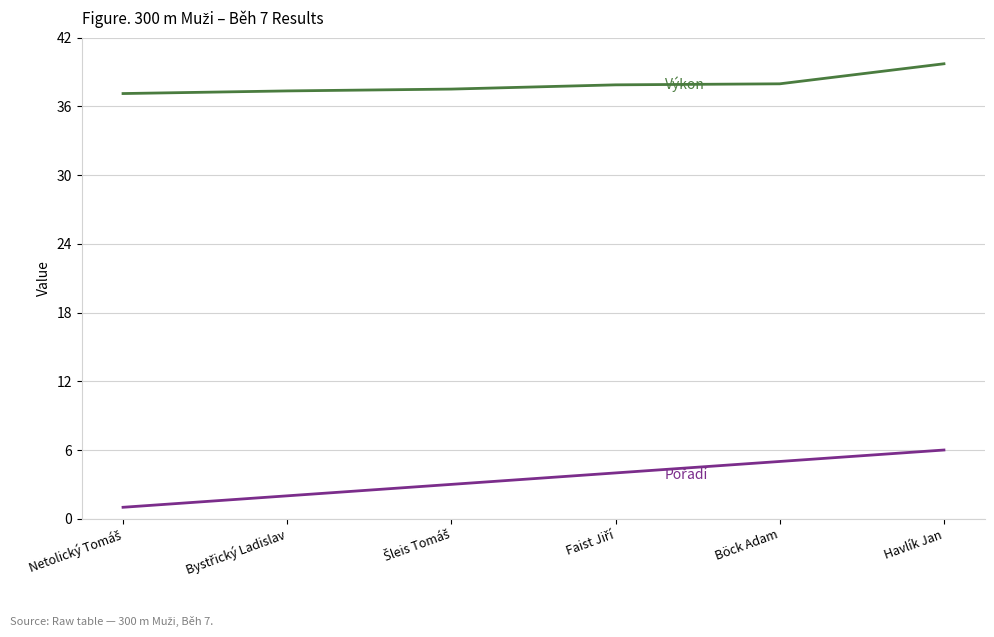

At which category is the sum across all series the highest?

Havlík Jan